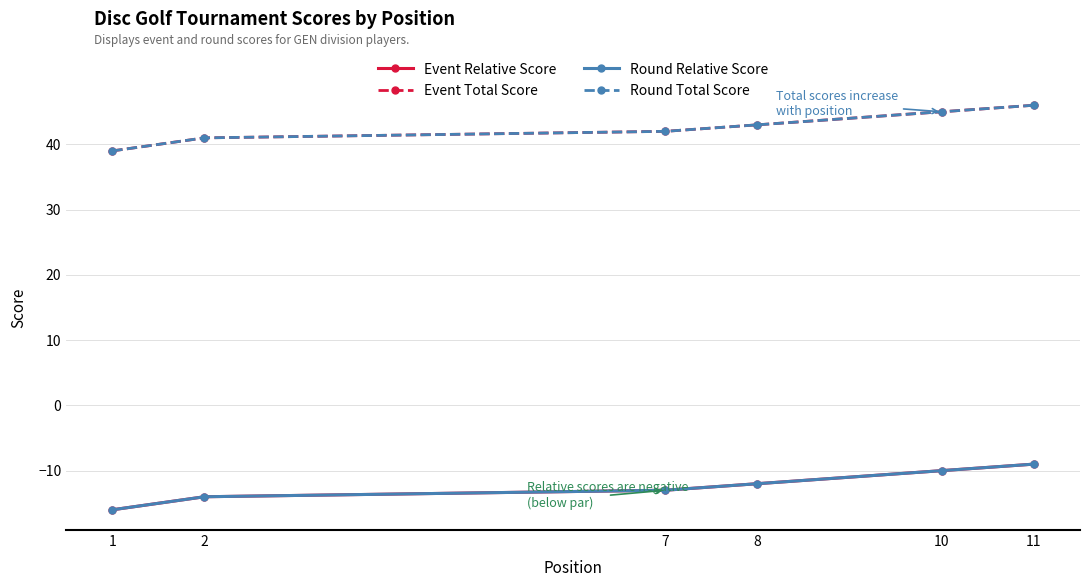

Is this an area chart (filled region under the line)?

No